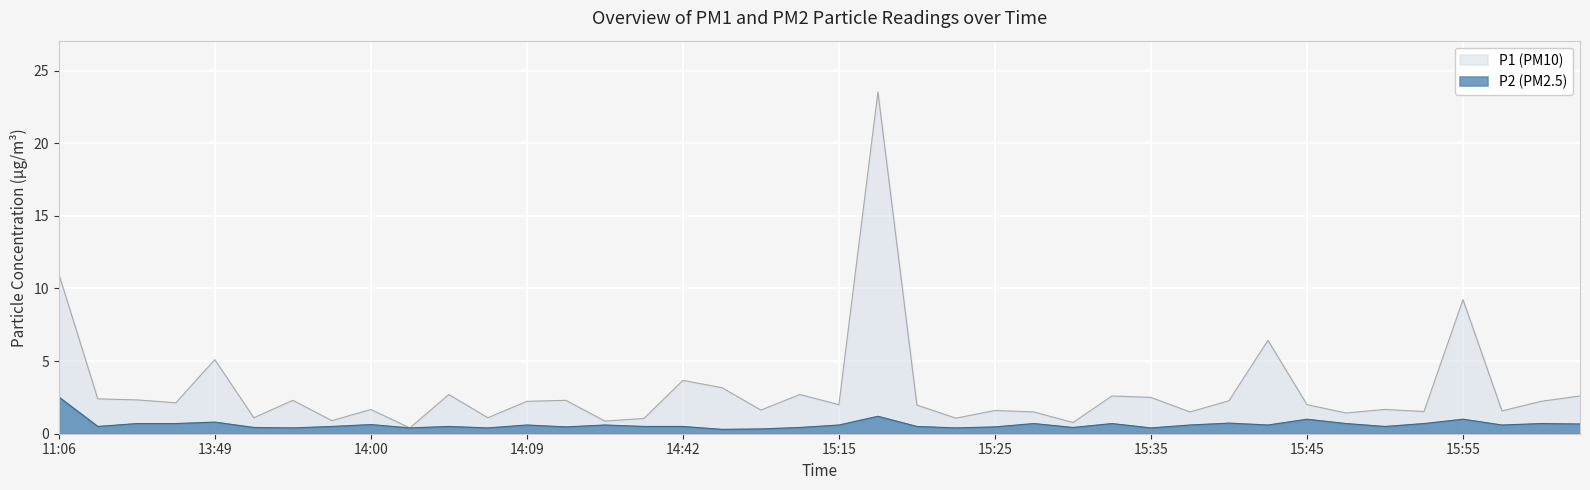

List the labels in order of P2 value, smallest first.

14:45, 14:47, 13:55, 14:02, 14:07, 15:23, 15:35, 13:52, 14:49, 15:30, 14:12, 15:25, 13:42, 13:57, 14:04, 14:39, 14:42, 15:20, 15:50, 14:09, 14:14, 15:15, 15:38, 15:43, 15:57, 14:00, 16:02, 13:44, 13:47, 15:28, 15:33, 15:48, 15:53, 16:00, 15:40, 13:49, 15:45, 15:55, 15:18, 11:06